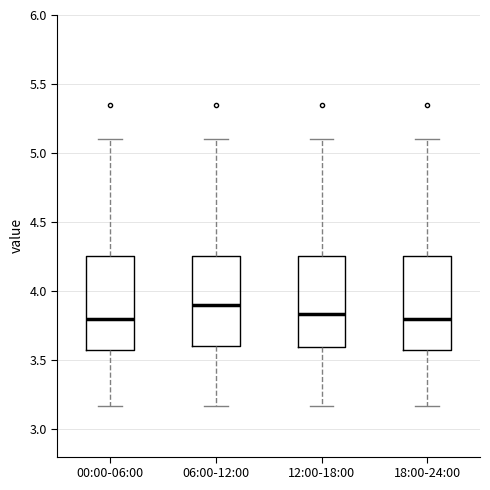

Reading left to right, transcribe this box plot: for each box, give where its median line is, the range the box spans, and where its two whiskers end, as read against the y-axis. The values are not printed on the chart, so give them approximately, as read against the axis.

00:00-06:00: median 3.80, box 3.55 to 4.25, whiskers 3.15 to 5.10
06:00-12:00: median 3.90, box 3.60 to 4.25, whiskers 3.15 to 5.10
12:00-18:00: median 3.85, box 3.60 to 4.25, whiskers 3.15 to 5.10
18:00-24:00: median 3.80, box 3.55 to 4.25, whiskers 3.15 to 5.10